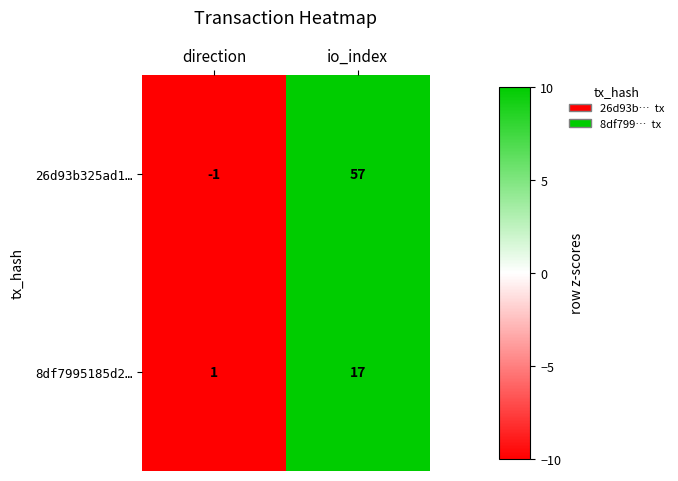

What is the greatest value displayed?

57